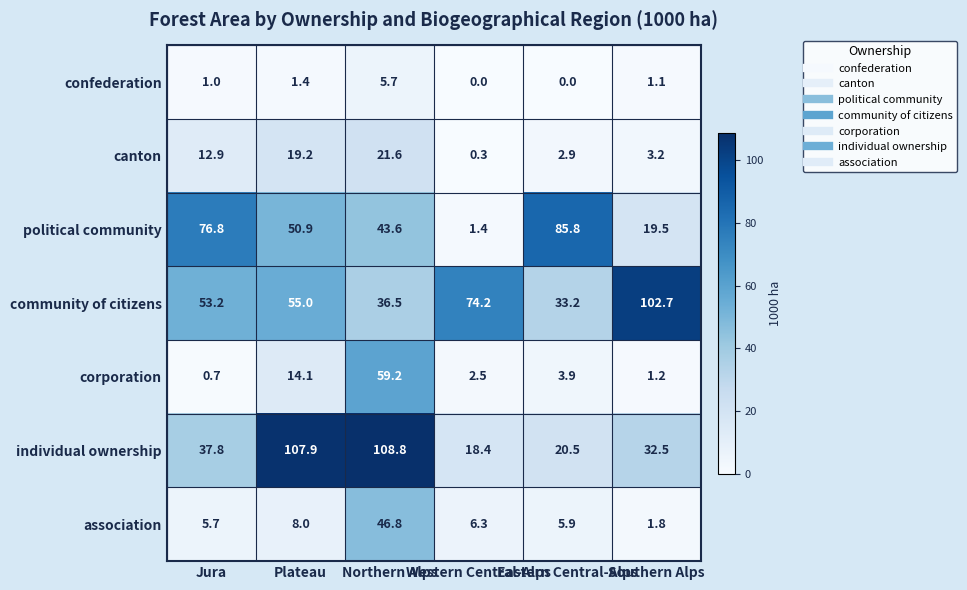

What is the total value across all series at Southern Alps?

162.0